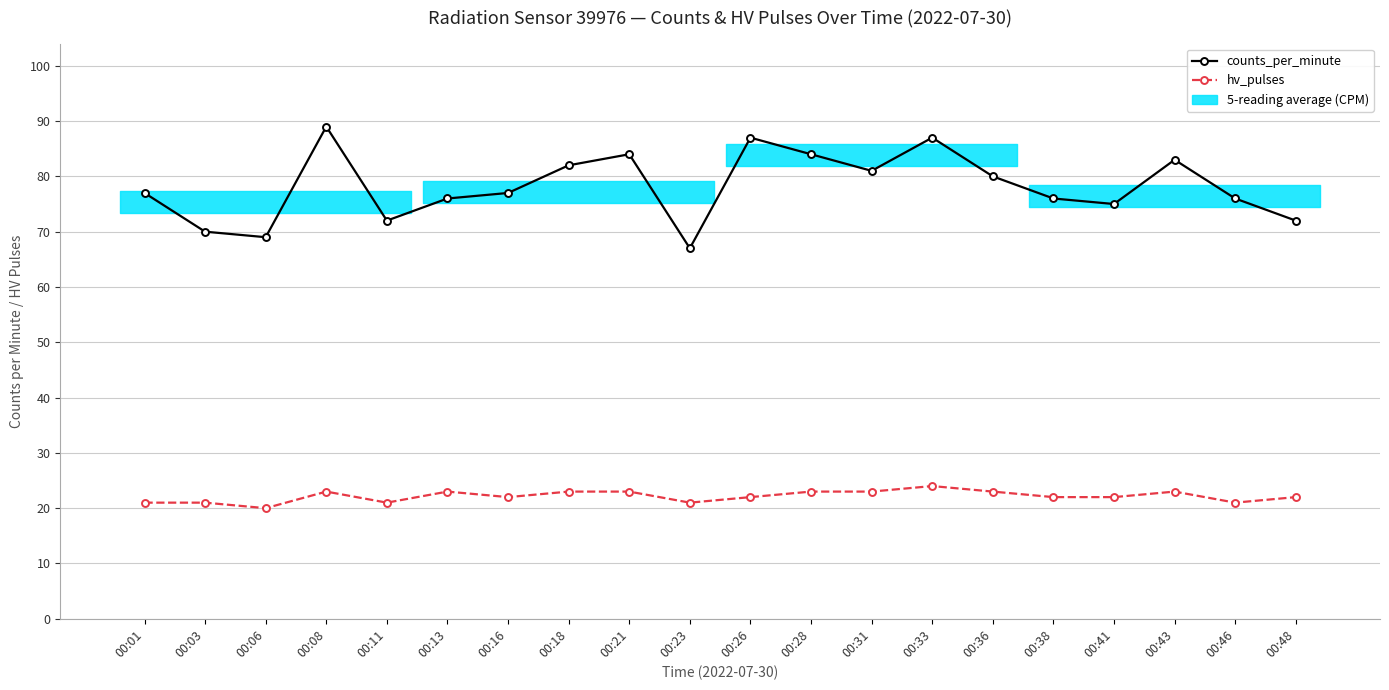

What is the total value across all series at 00:08?

112